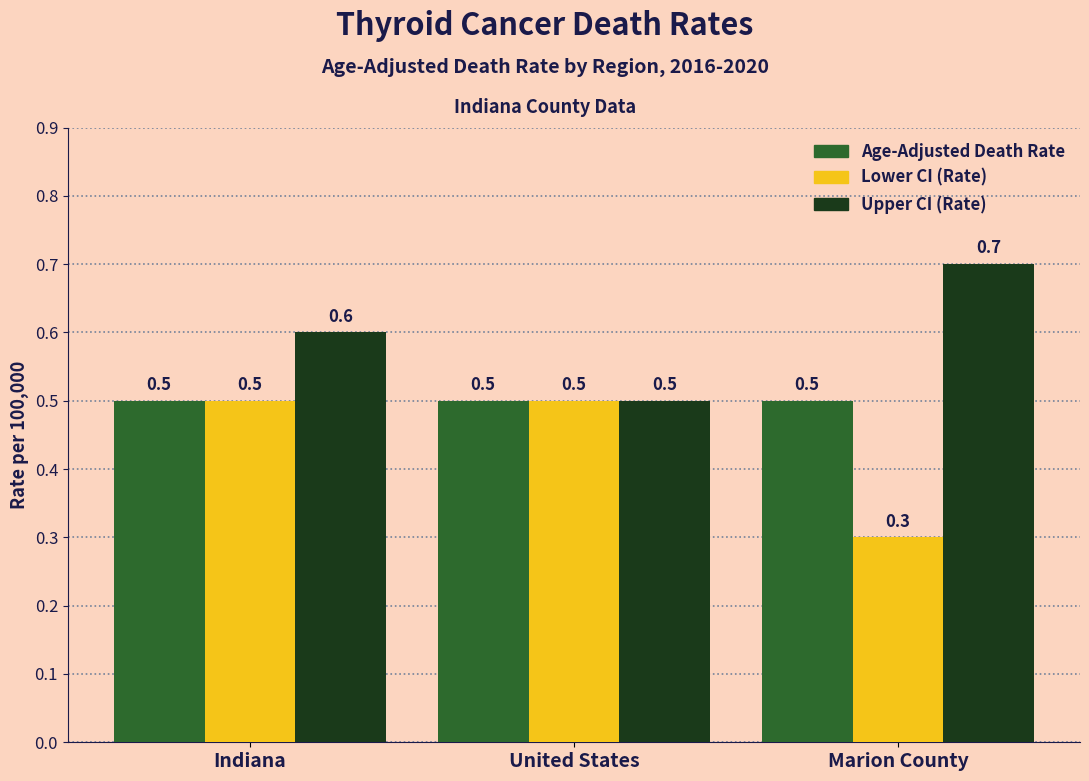

Reading left to right, list all the values displayed in this chart.

Age-Adjusted Death Rate: 0.5	0.5	0.5
Lower CI: 0.5	0.5	0.3
Upper CI: 0.6	0.5	0.7